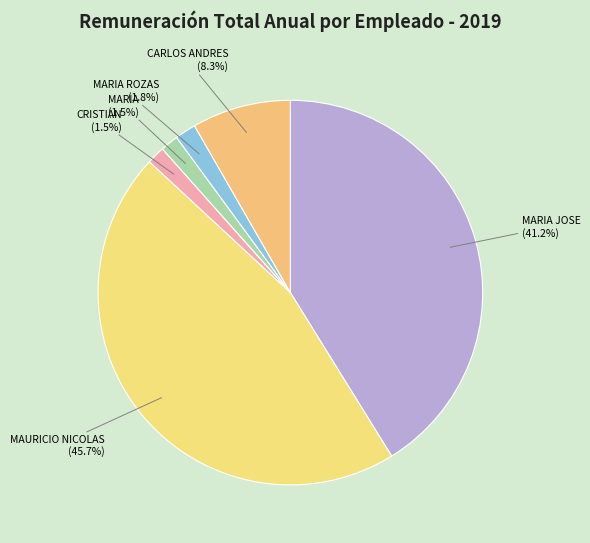

Is the sum of MAURICIO NICOLAS and CARLOS ANDRES greater than half?

Yes